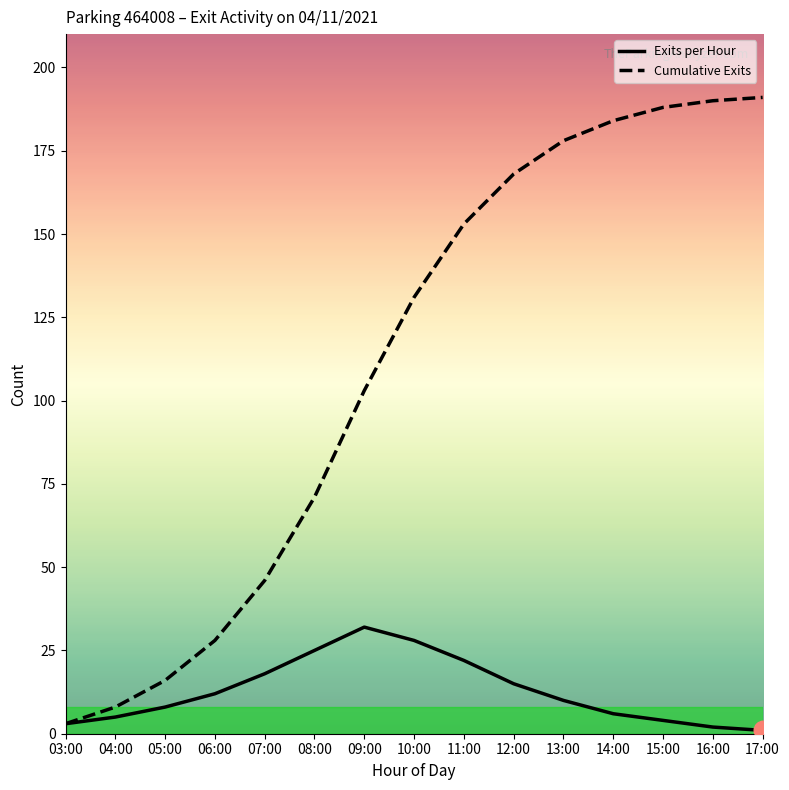

What are all the series names shown in the legend?

Exits per Hour, Cumulative Exits